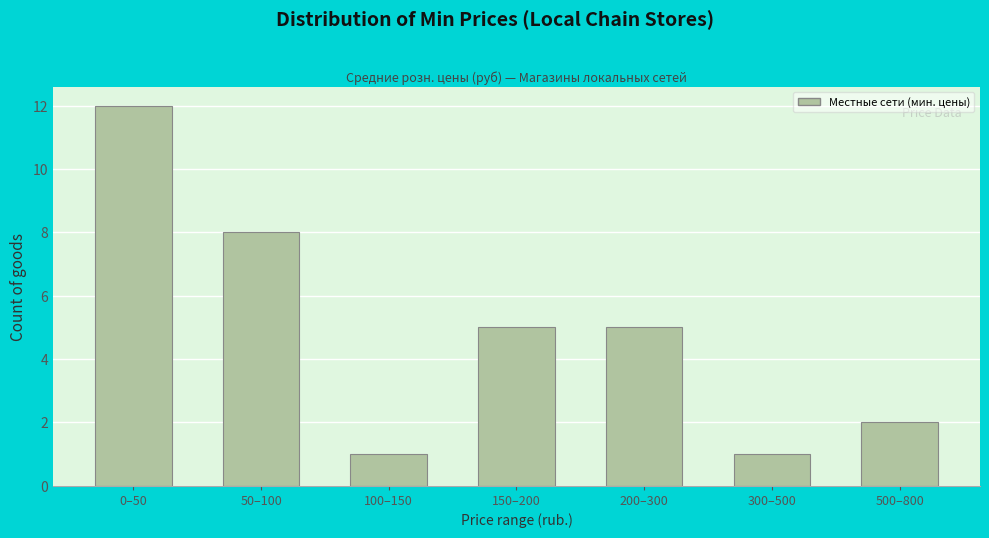

Reading right to left, transcribe all the data shown in this chart.

2	1	5	5	1	8	12